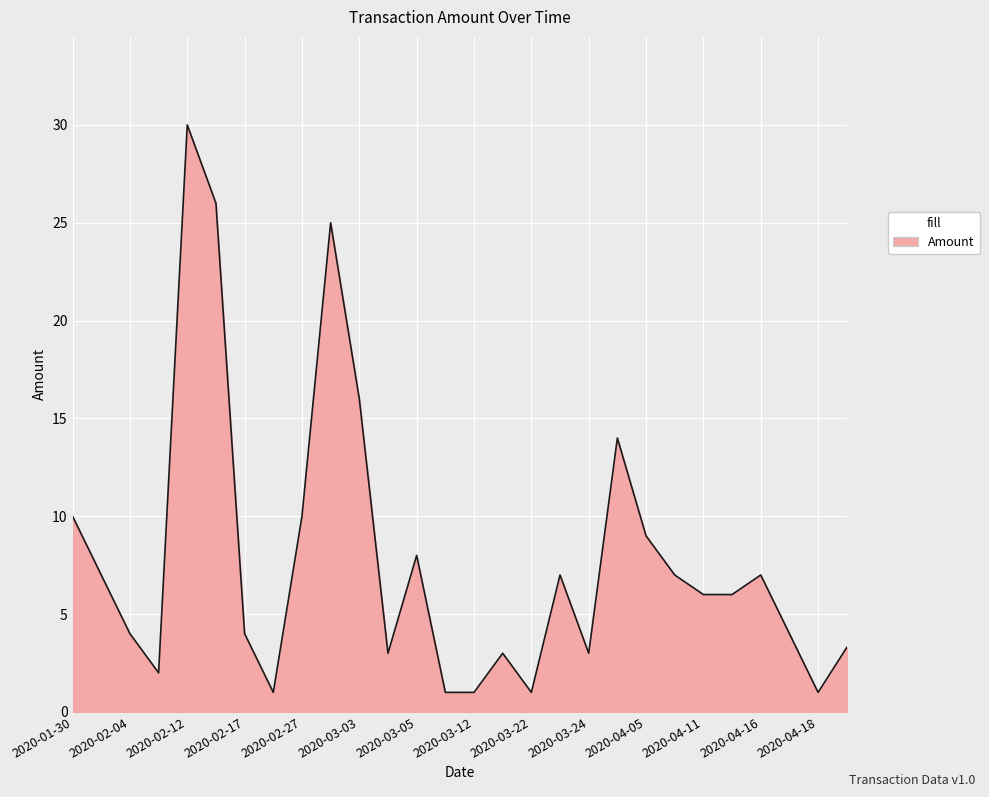

How many interior local peaks (higher than both neighbors) does the data have?

7